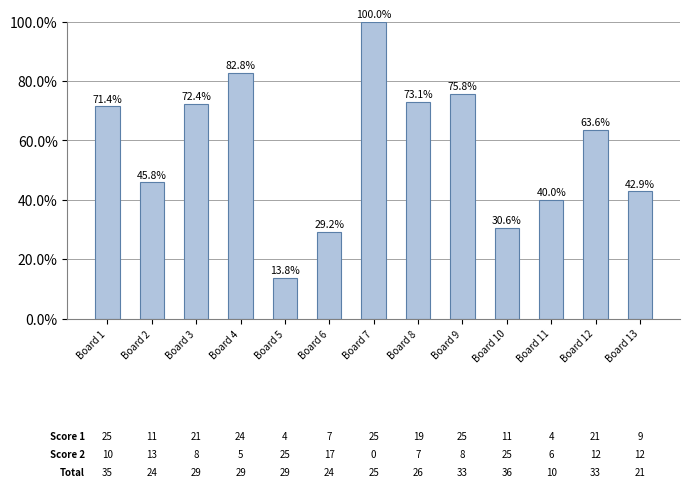

Reading left to right, transcribe all the data shown in this chart.

Board 1=71.4	Board 2=45.8	Board 3=72.4	Board 4=82.8	Board 5=13.8	Board 6=29.2	Board 7=100.0	Board 8=73.1	Board 9=75.8	Board 10=30.6	Board 11=40.0	Board 12=63.6	Board 13=42.9